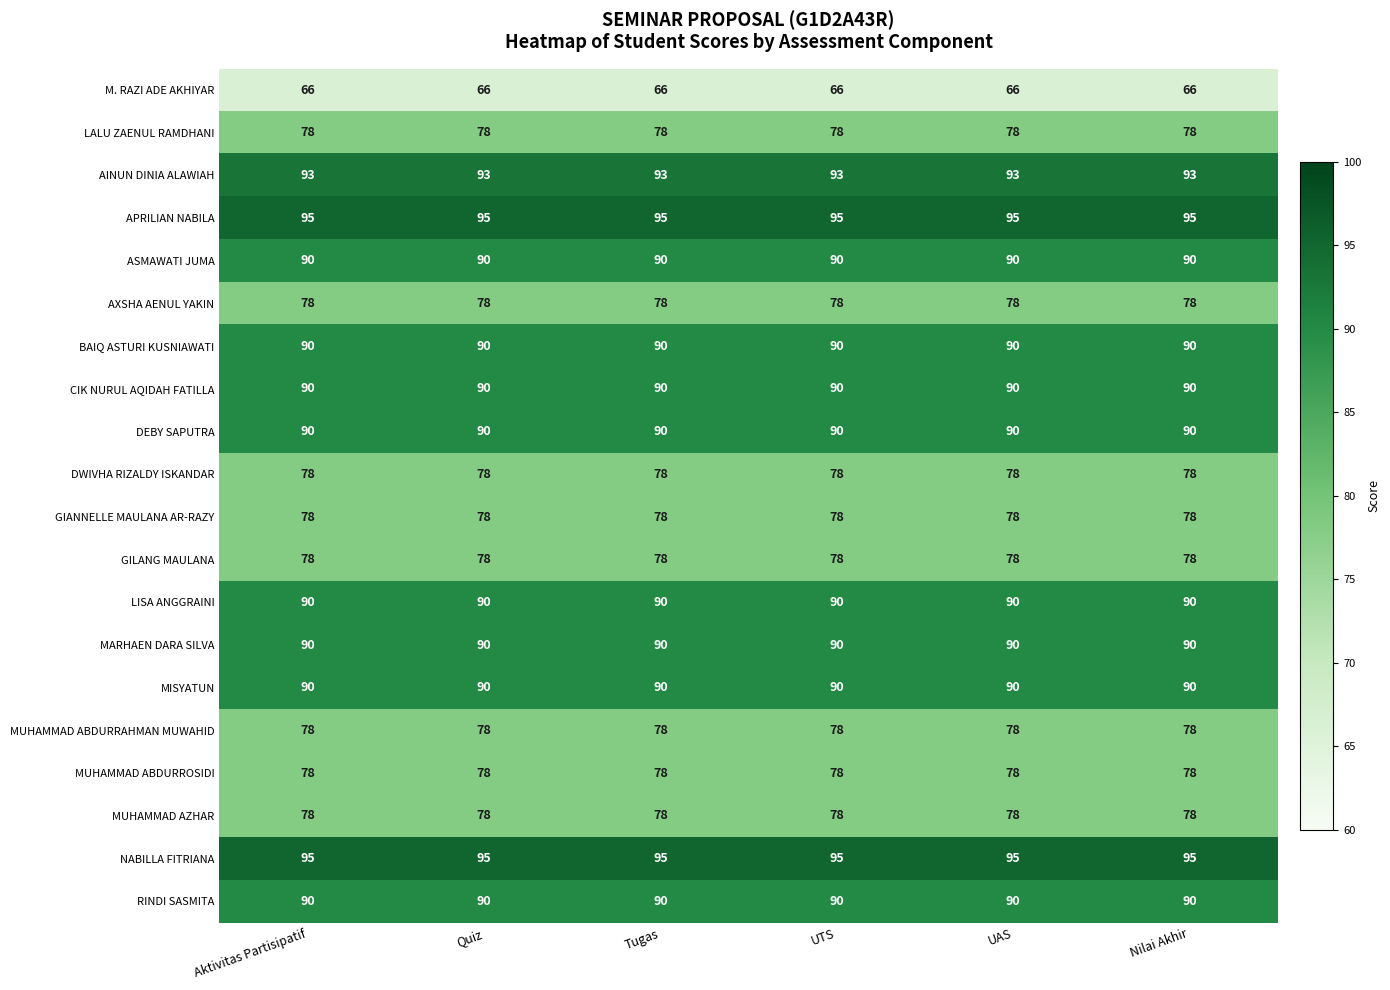

True or false: CIK NURUL AQIDAH FATILLA has a value of 90 at Nilai Akhir.

True